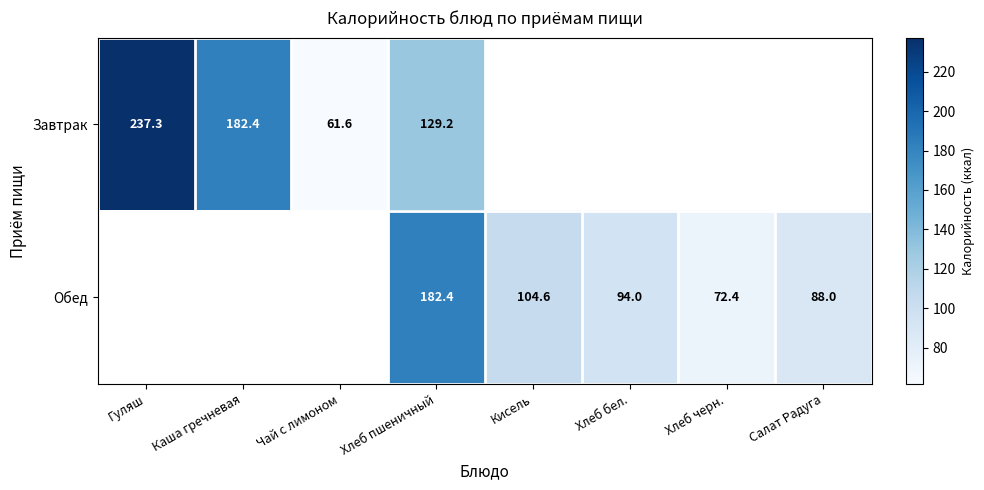

At which category is the sum across all series the highest?

Хлеб пшеничный